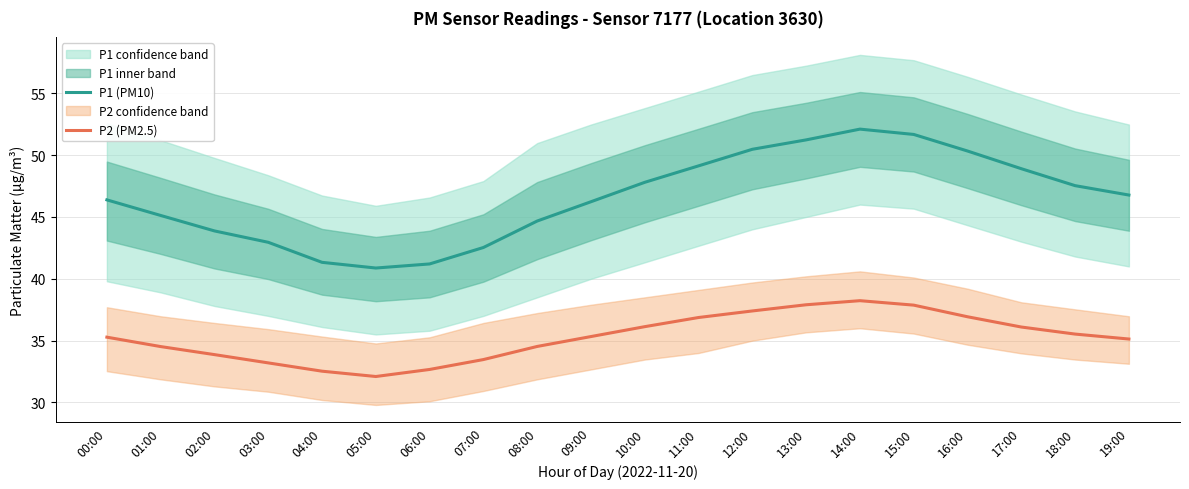

Which series has the largest total across all categories?

P1 (PM10)